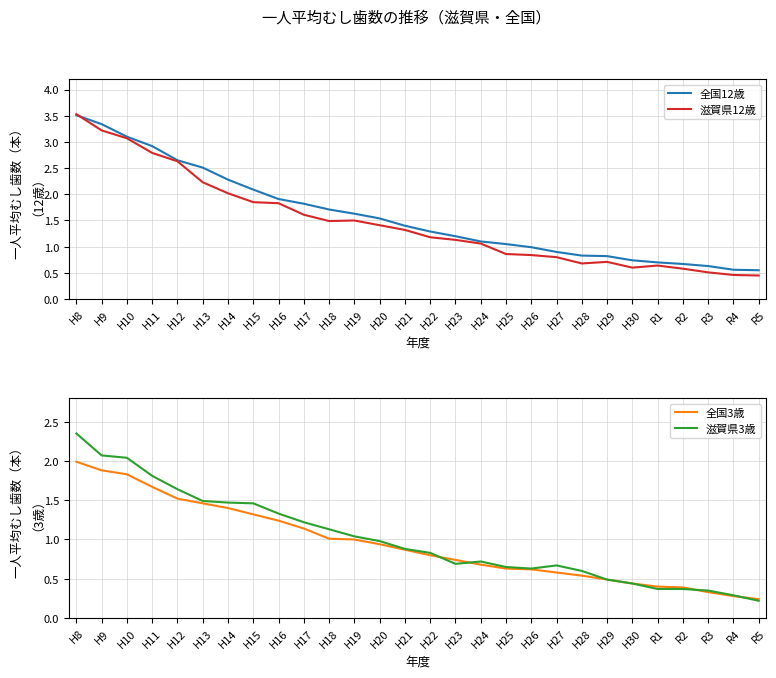

Where do 滋賀県3歳 and 全国3歳 first cross each other?

H22 and H23